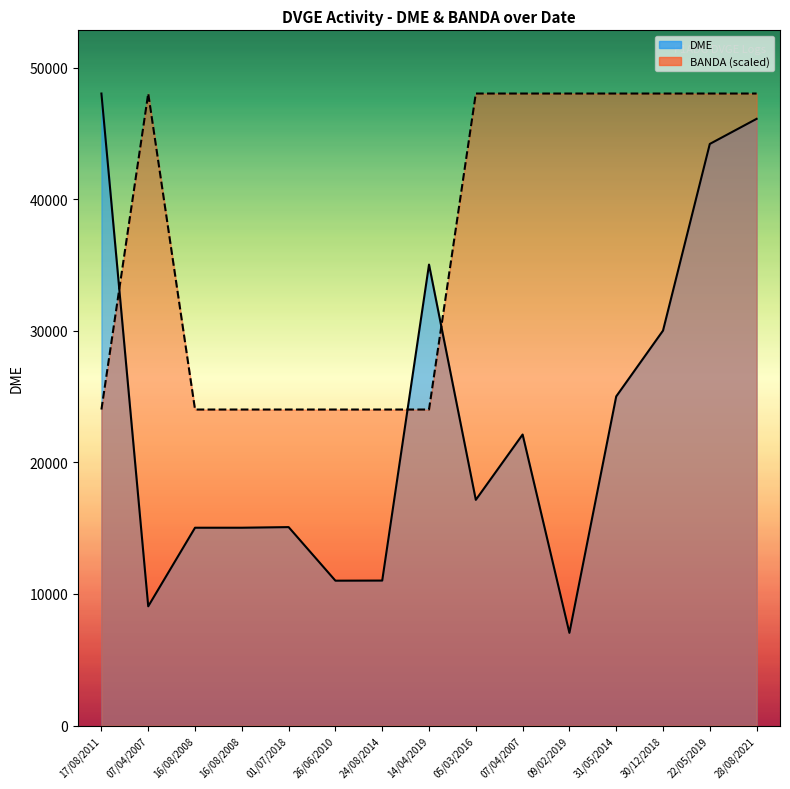

How many lines are shown in the chart?

2